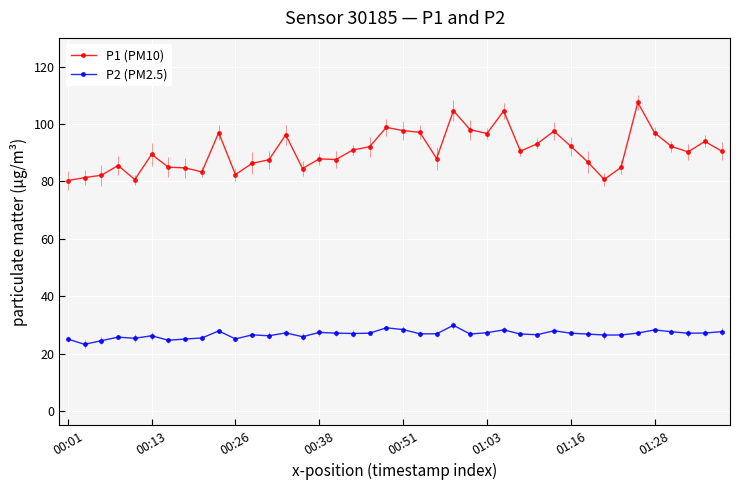

Which series has the largest range (max minus min)?

P1 (PM10)